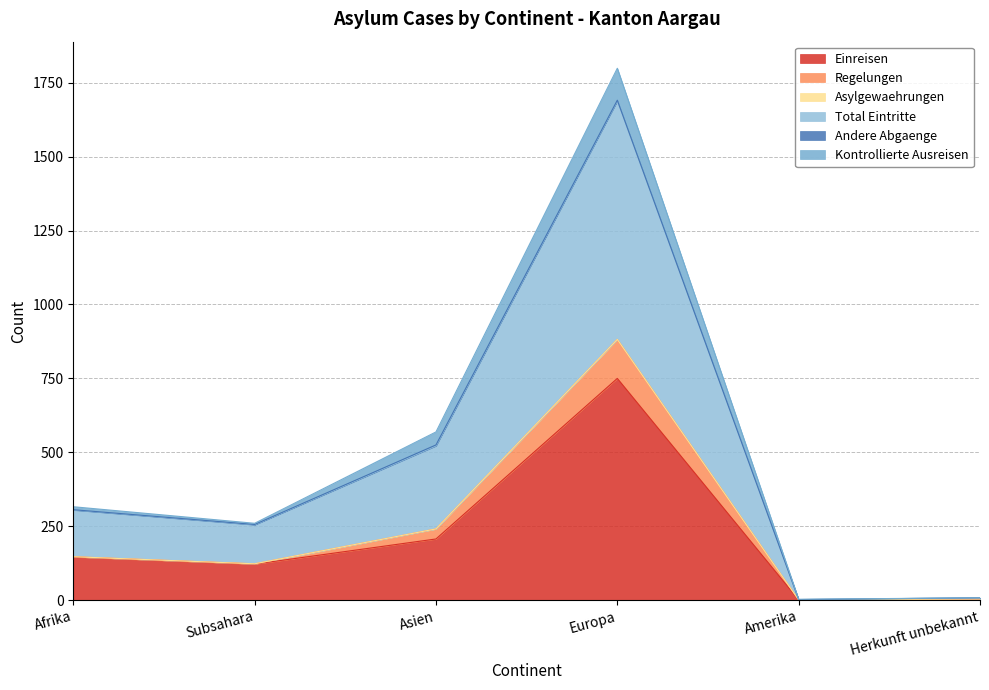

True or false: Regelungen and Einreisen intersect in this chart.

False